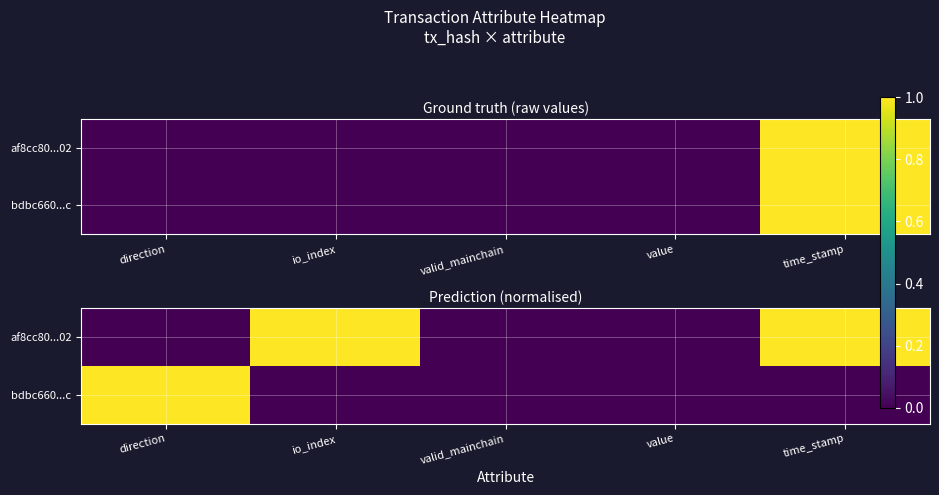

How many af8cc80...02 values are between 0 and 1?

5